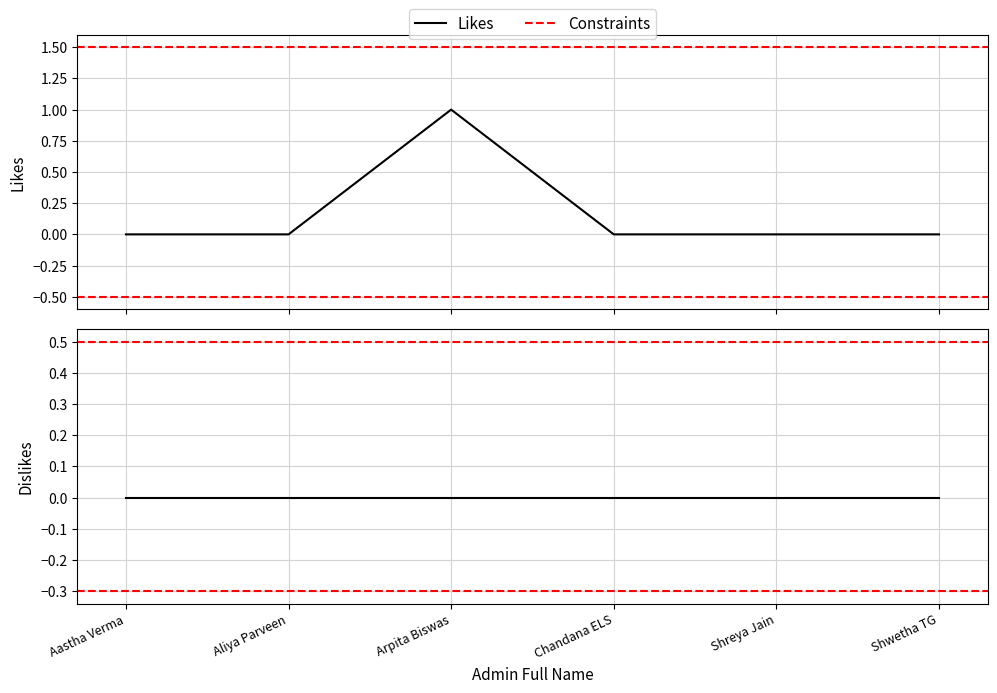

True or false: there are more than 1 points higher than both neighbors.

False